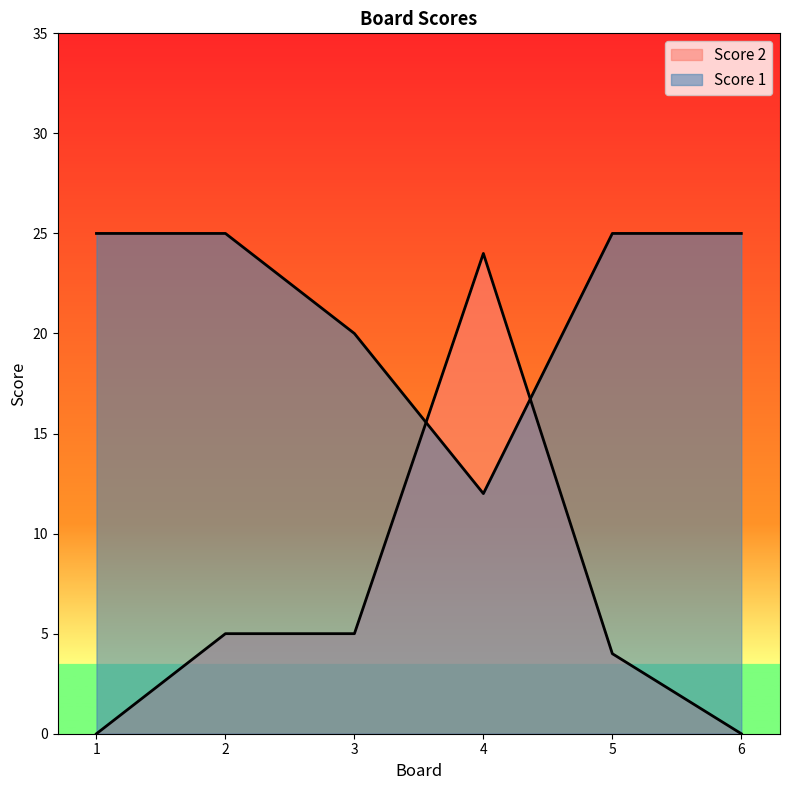

The Score 1 series shows 25 at 6. True or false?

True